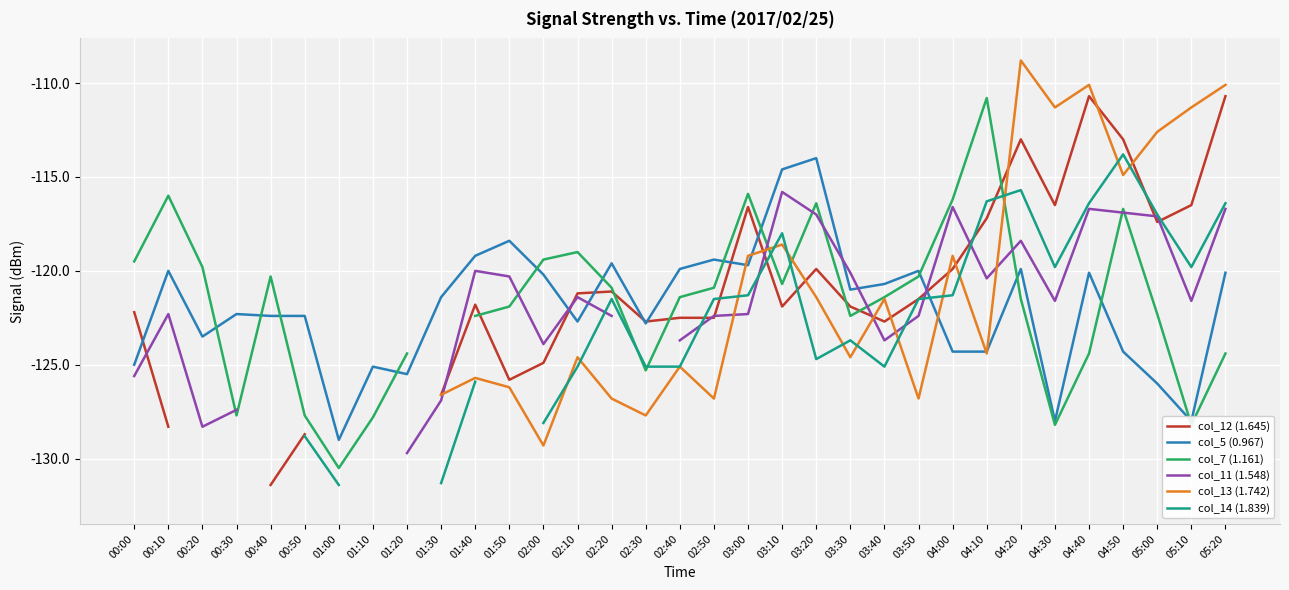

At which label does col_11 (1.548) first exceed -122?

01:40